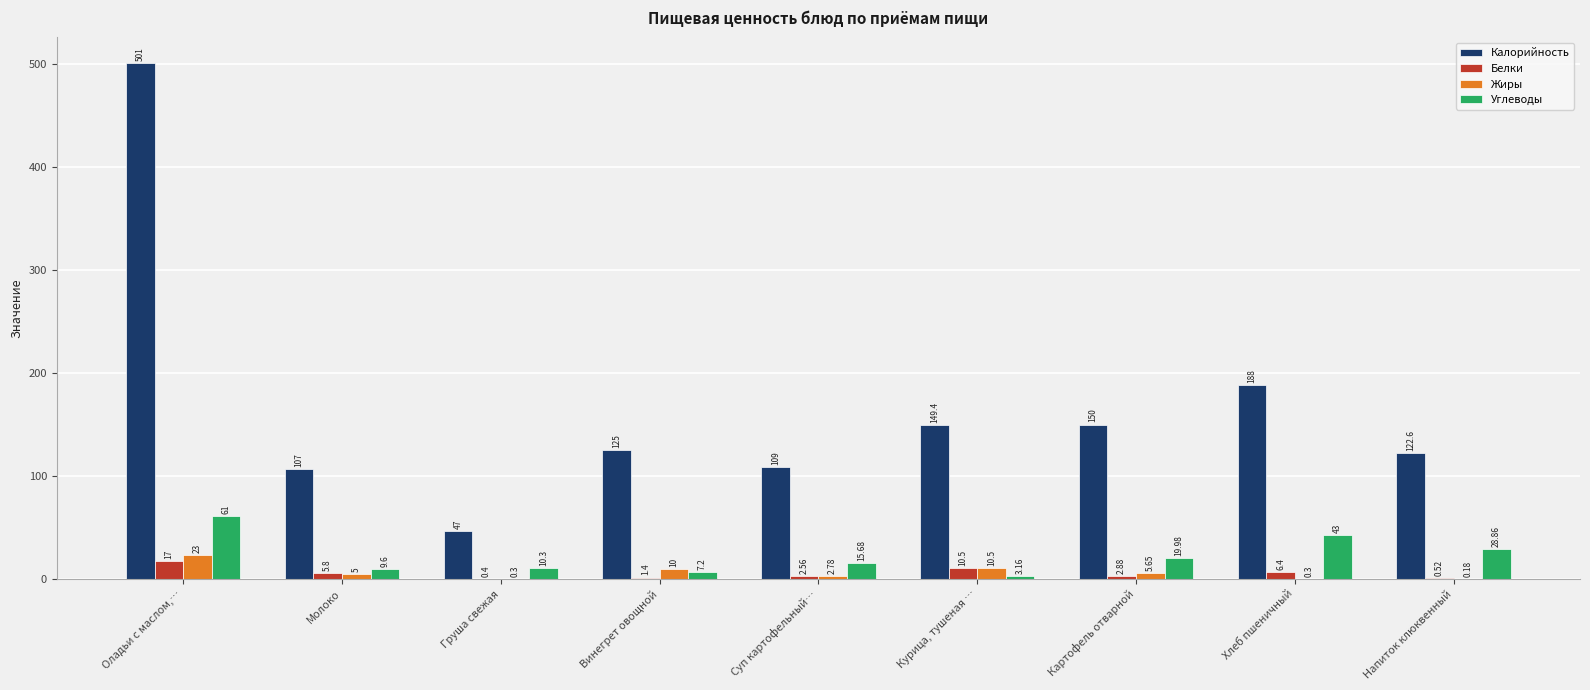

Is the value of Белки at Курица, тушеная … greater than the value of Жиры at Хлеб пшеничный?

Yes